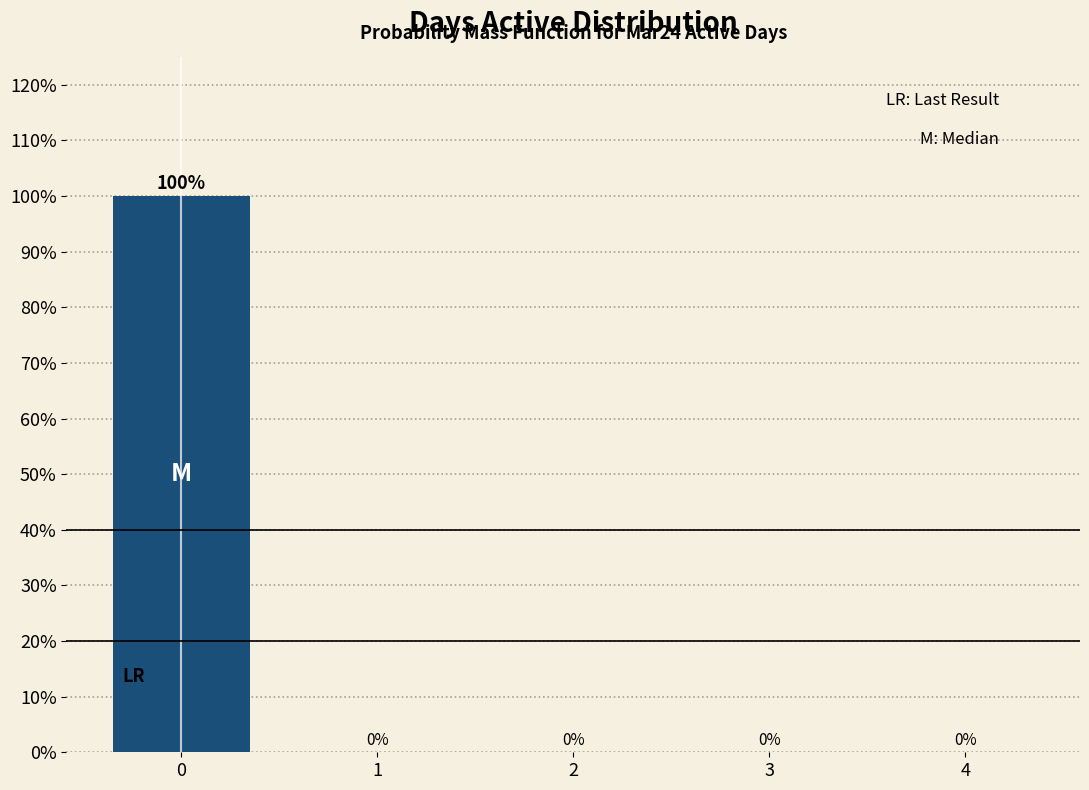

Reading left to right, what are all the values shown in this chart?

0=100	1=0	2=0	3=0	4=0